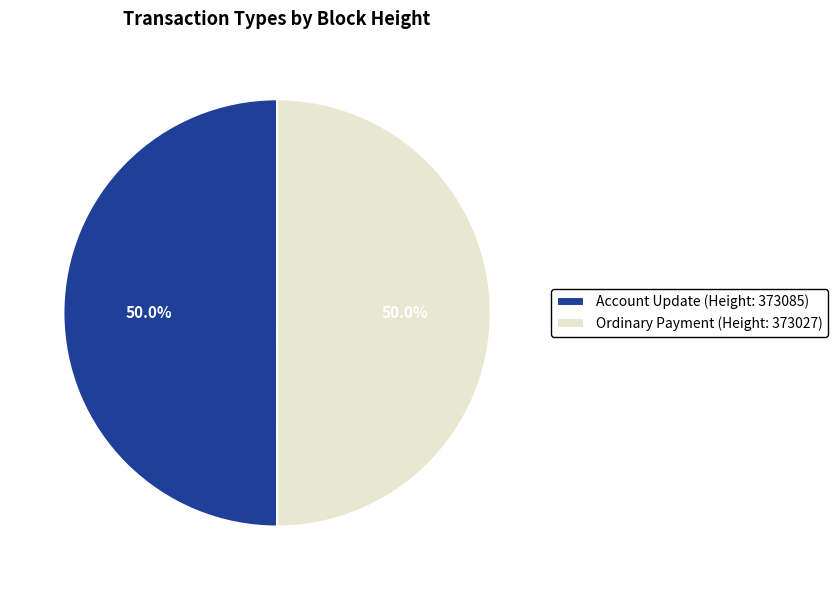

What percentage is NOT represented by Account Update (Height: 373085)?

50.0%